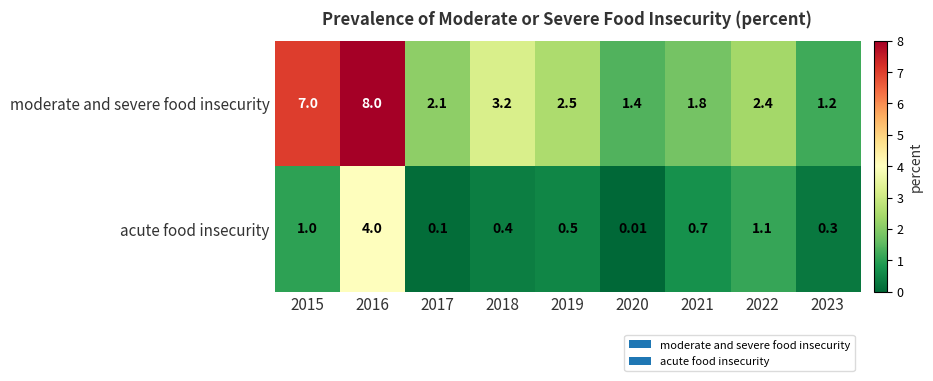

Rank the series by their average value, from highest to lowest.

moderate and severe food insecurity, acute food insecurity